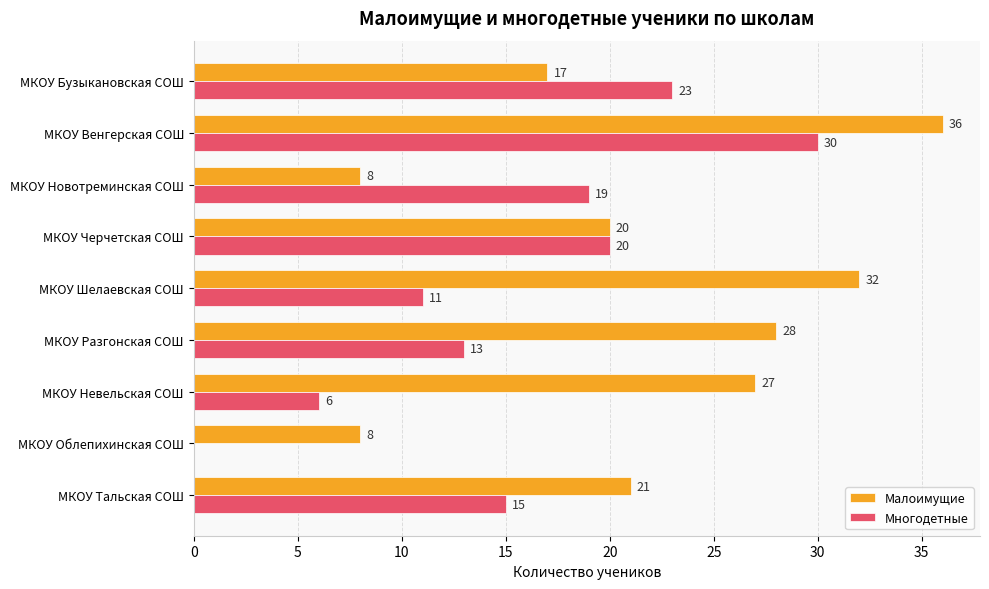

Read the Малоимущие value at МКОУ Разгонская СОШ, to the nearest 10.

30